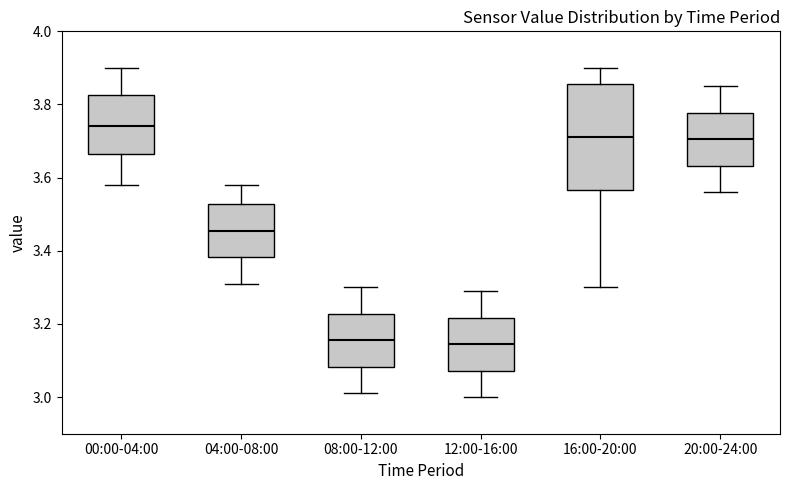

Reading left to right, transcribe this box plot: for each box, give where its median line is, the range the box spans, and where its two whiskers end, as read against the y-axis. The values are not printed on the chart, so give them approximately, as read against the axis.

00:00-04:00: median 3.74, box 3.66 to 3.82, whiskers 3.58 to 3.90
04:00-08:00: median 3.46, box 3.38 to 3.52, whiskers 3.32 to 3.58
08:00-12:00: median 3.16, box 3.08 to 3.22, whiskers 3.02 to 3.30
12:00-16:00: median 3.14, box 3.08 to 3.22, whiskers 3.00 to 3.30
16:00-20:00: median 3.72, box 3.56 to 3.86, whiskers 3.30 to 3.90
20:00-24:00: median 3.70, box 3.64 to 3.78, whiskers 3.56 to 3.86